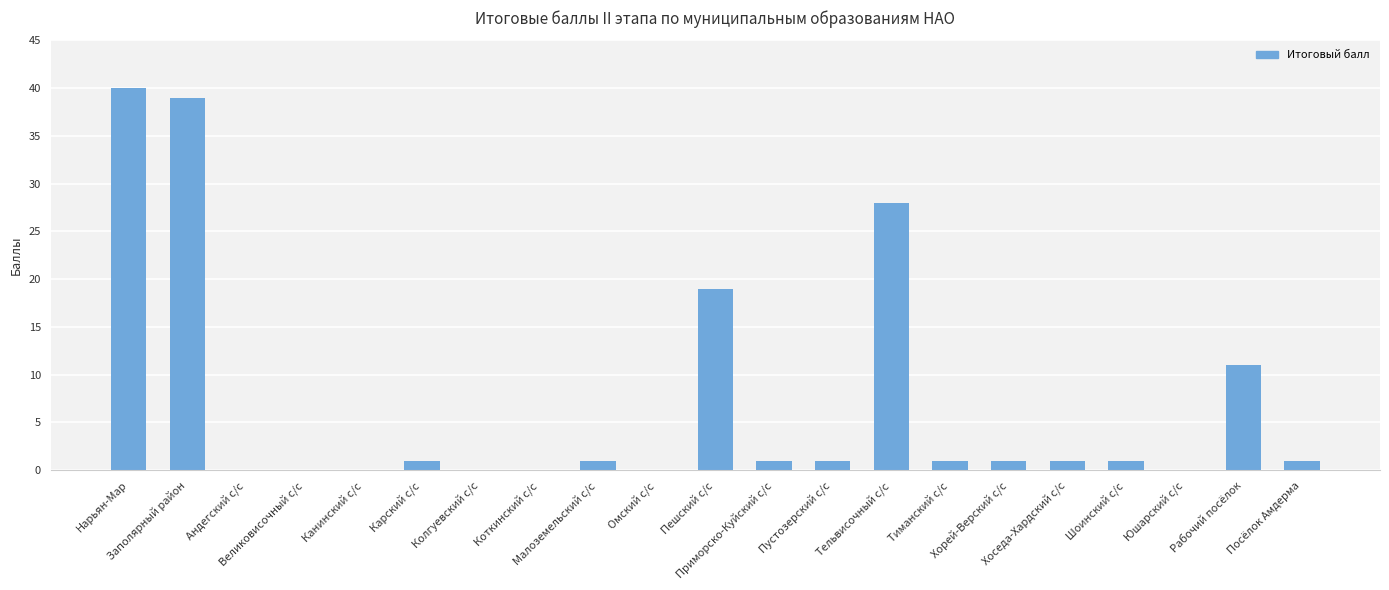

What is the sum of all values?

146